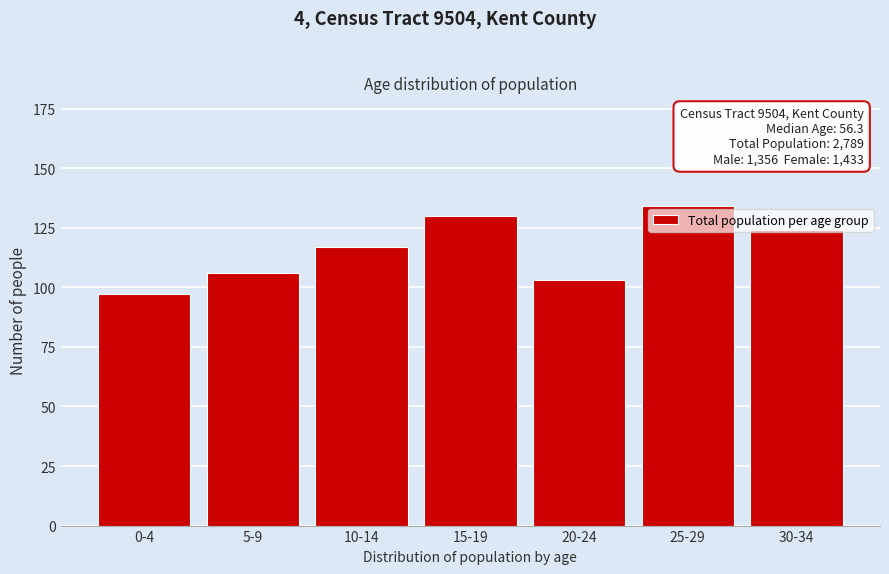

Read the value at 5-9.

106